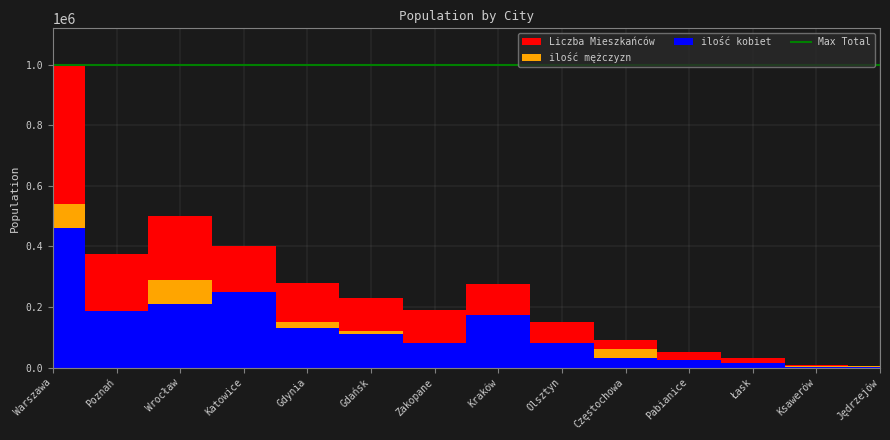

Where is Liczba Mieszkańców nearest to the value 502600?

Wrocław